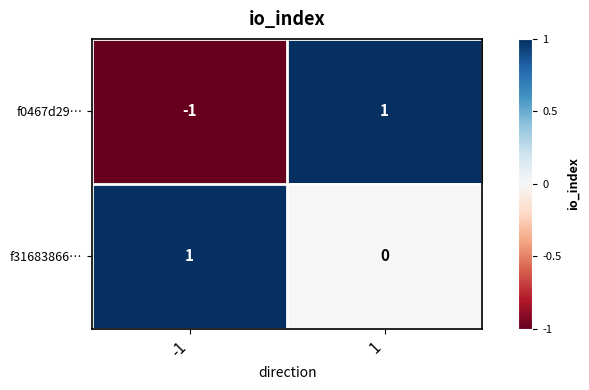

At which category does the chart reach its minimum across all series?

-1